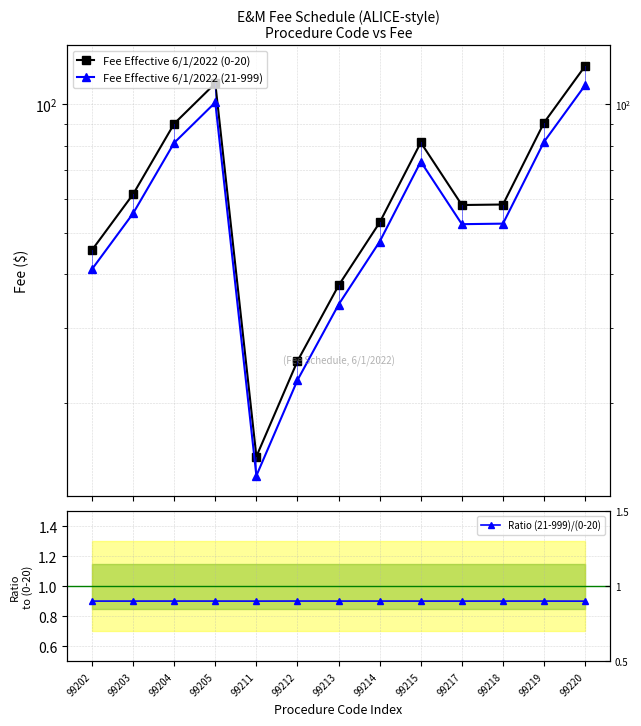

Reading left to right, list all the values displayed in this chart.

Fee Effective 6/1/2022 (0-20): 99202=45.6	99203=61.6	99204=90.1	99205=112.0	99211=15.0	99212=25.0	99213=37.6	99214=52.9	99215=81.4	99217=58.1	99218=58.2	99219=90.6	99220=123.0
Fee Effective 6/1/2022 (21-999): 99202=41.1	99203=55.5	99204=81.2	99205=101.0	99211=13.5	99212=22.6	99213=34.0	99214=47.7	99215=73.4	99217=52.4	99218=52.5	99219=81.7	99220=110.8
Ratio (21-999)/(0-20): 99202=0.9	99203=0.9	99204=0.9	99205=0.9	99211=0.9	99212=0.9	99213=0.9	99214=0.9	99215=0.9	99217=0.9	99218=0.9	99219=0.9	99220=0.9